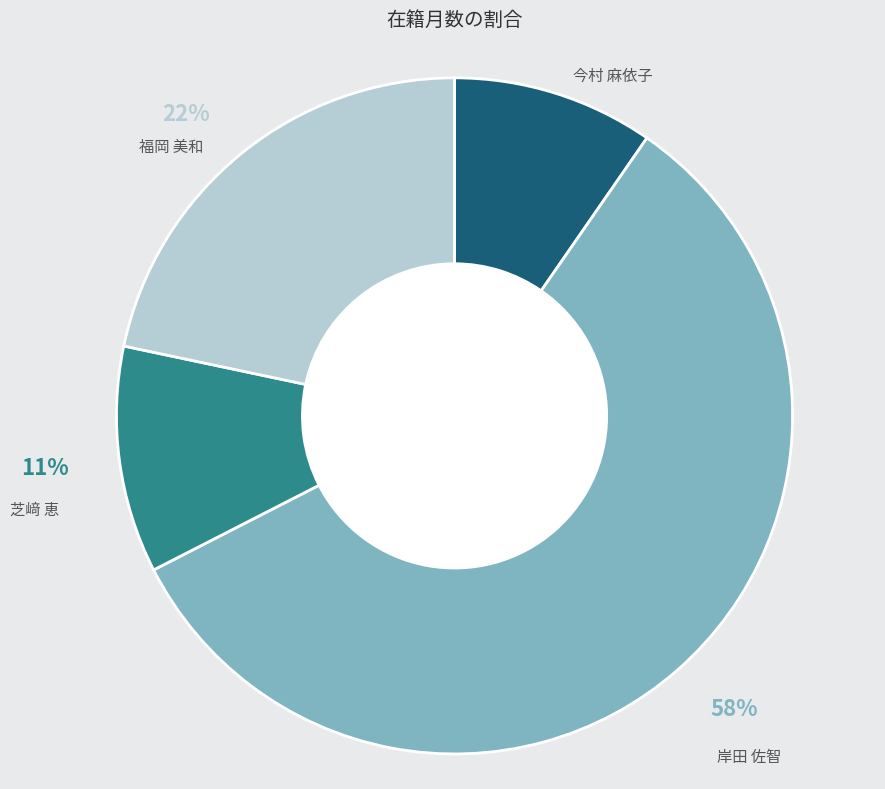

Does any single category account for the majority?

Yes